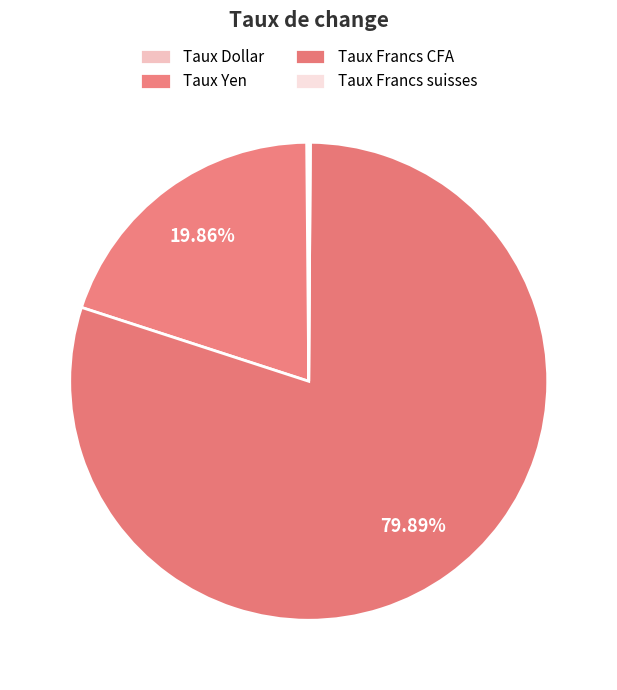

True or false: Taux Francs CFA accounts for 80% of the total.

True